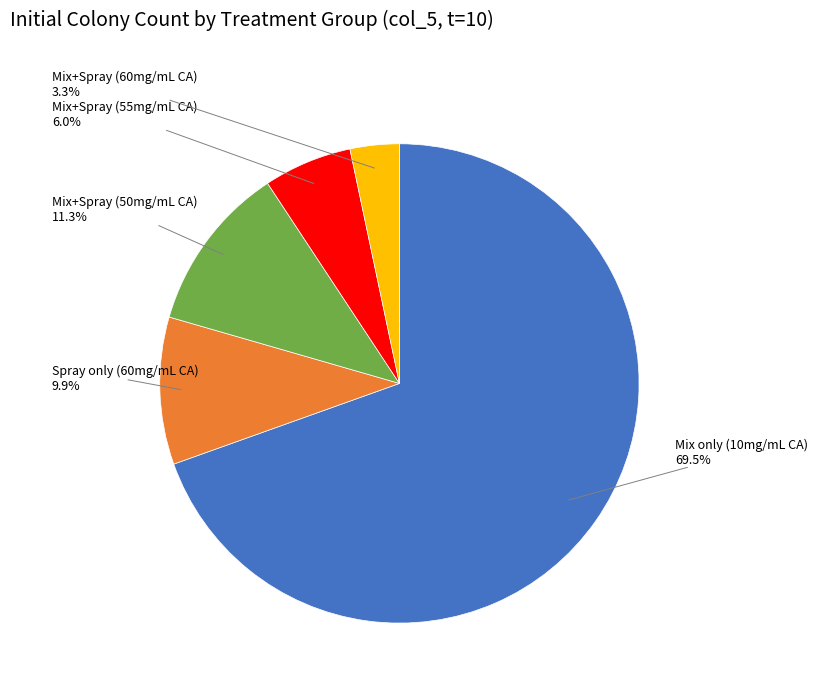

Is it true that Spray only (60mg/mL CA) is 10% of the pie?

True